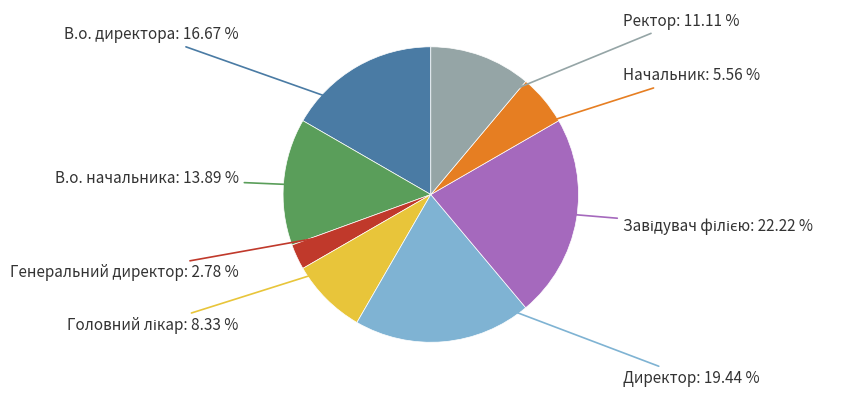

How many segments does this pie chart have?

8